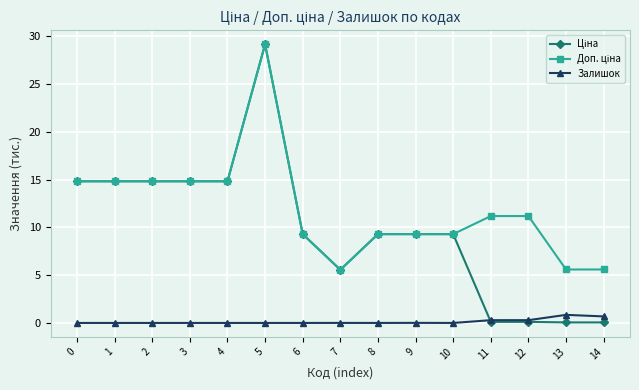

How many lines are shown in the chart?

3